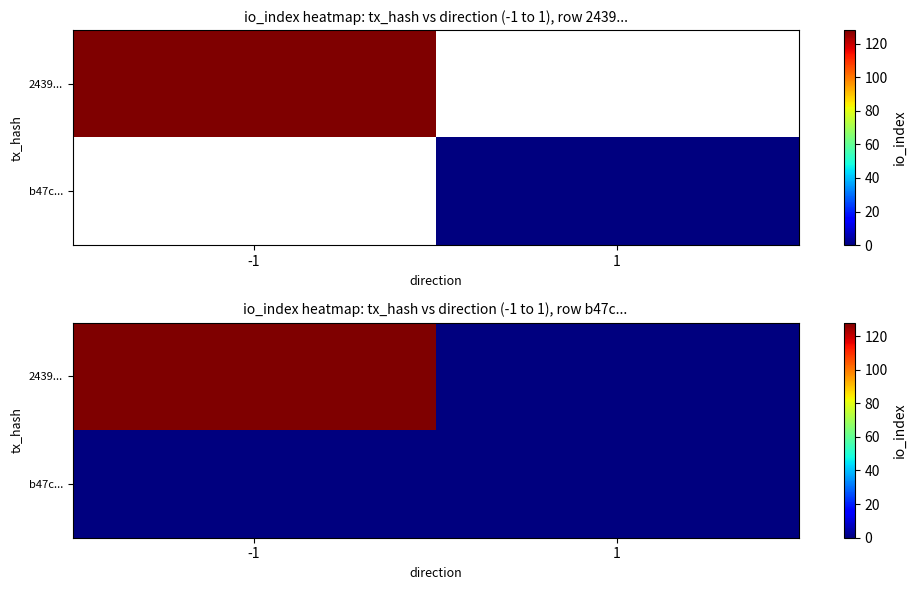

What is the greatest value displayed?

128